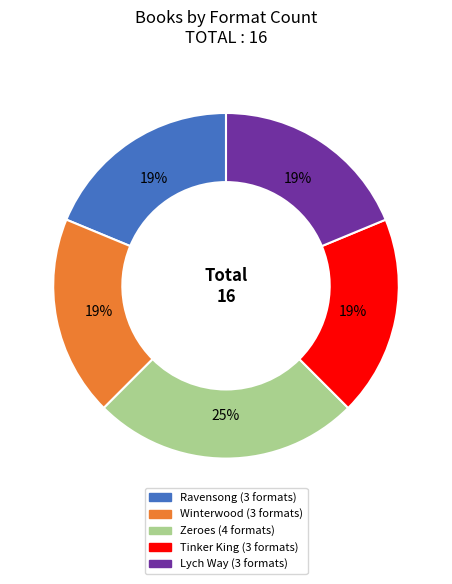

Which category has the biggest portion of the pie?

Zeroes